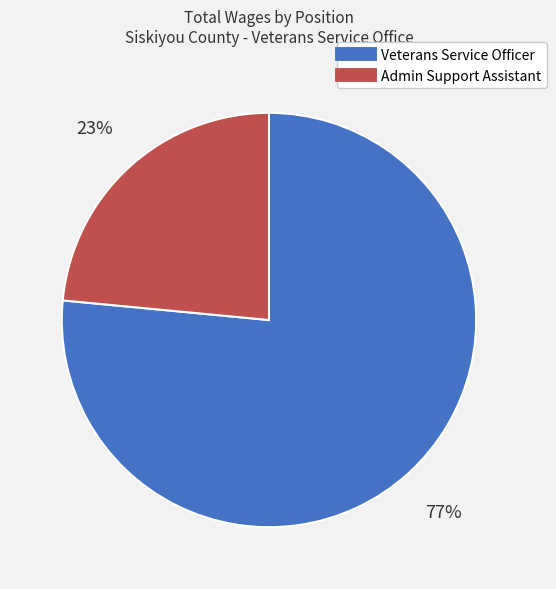

To the nearest percent, what is the combined percentage of Veterans Service Officer and Admin Support Assistant?

100%